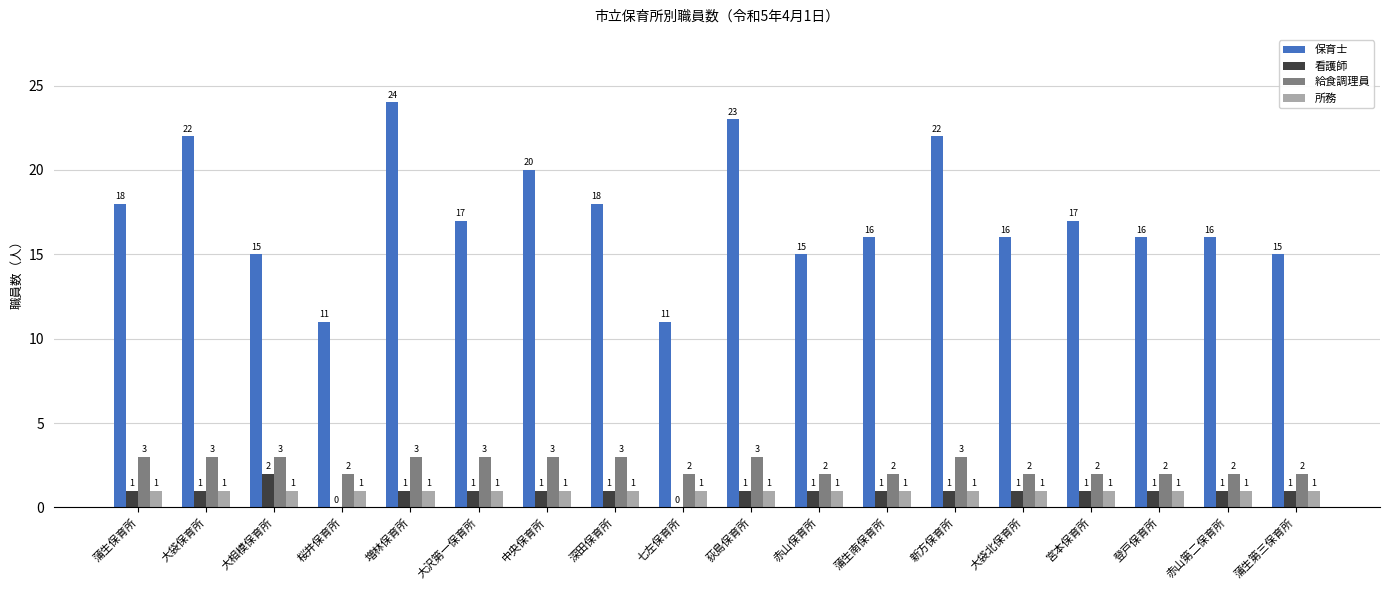

Count the number of data series in this chart.

4